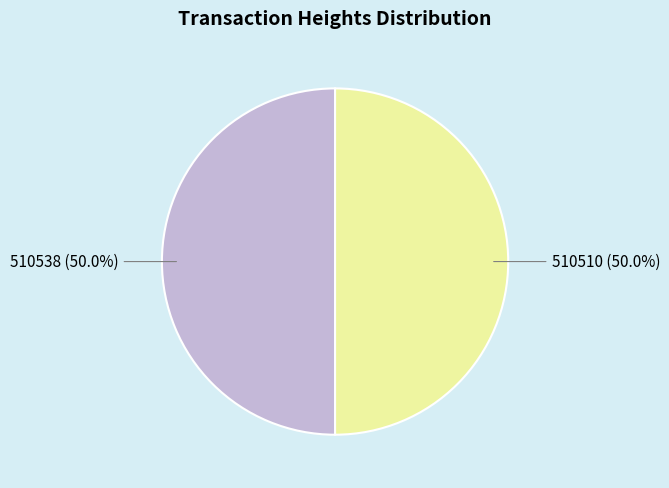

How many slices are in this pie chart?

2